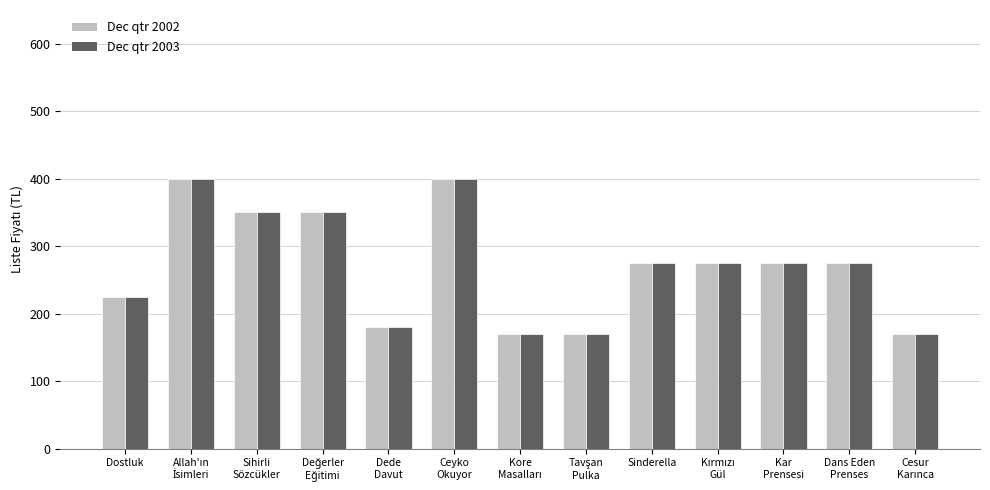

What is the difference between the maximum and second lowest values in the Dec qtr 2003 series?

230